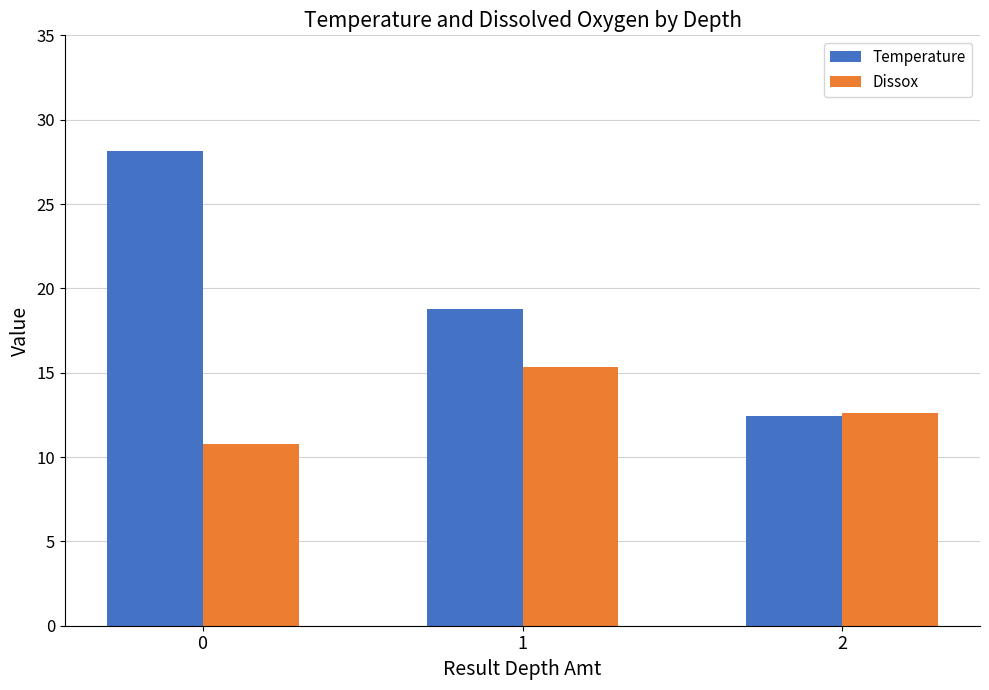

What is the total value across all series at 2?

25.1